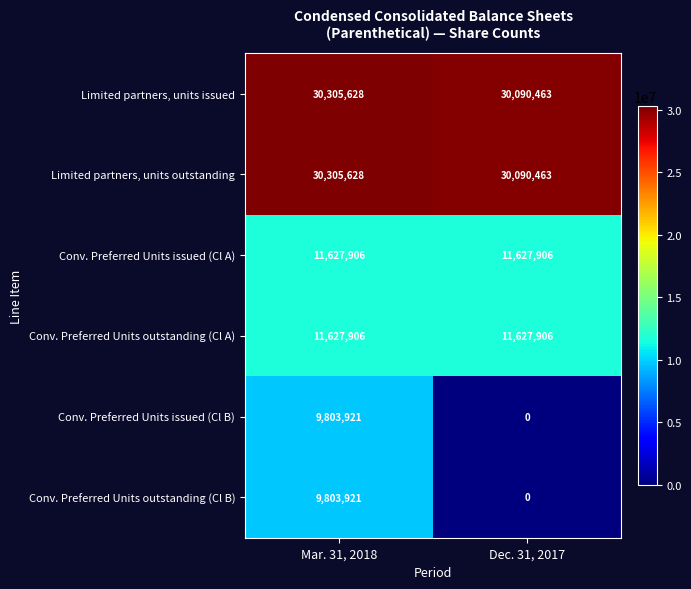

What is the sum of the Limited partners, units outstanding values at Mar. 31, 2018 and Dec. 31, 2017?

60396091